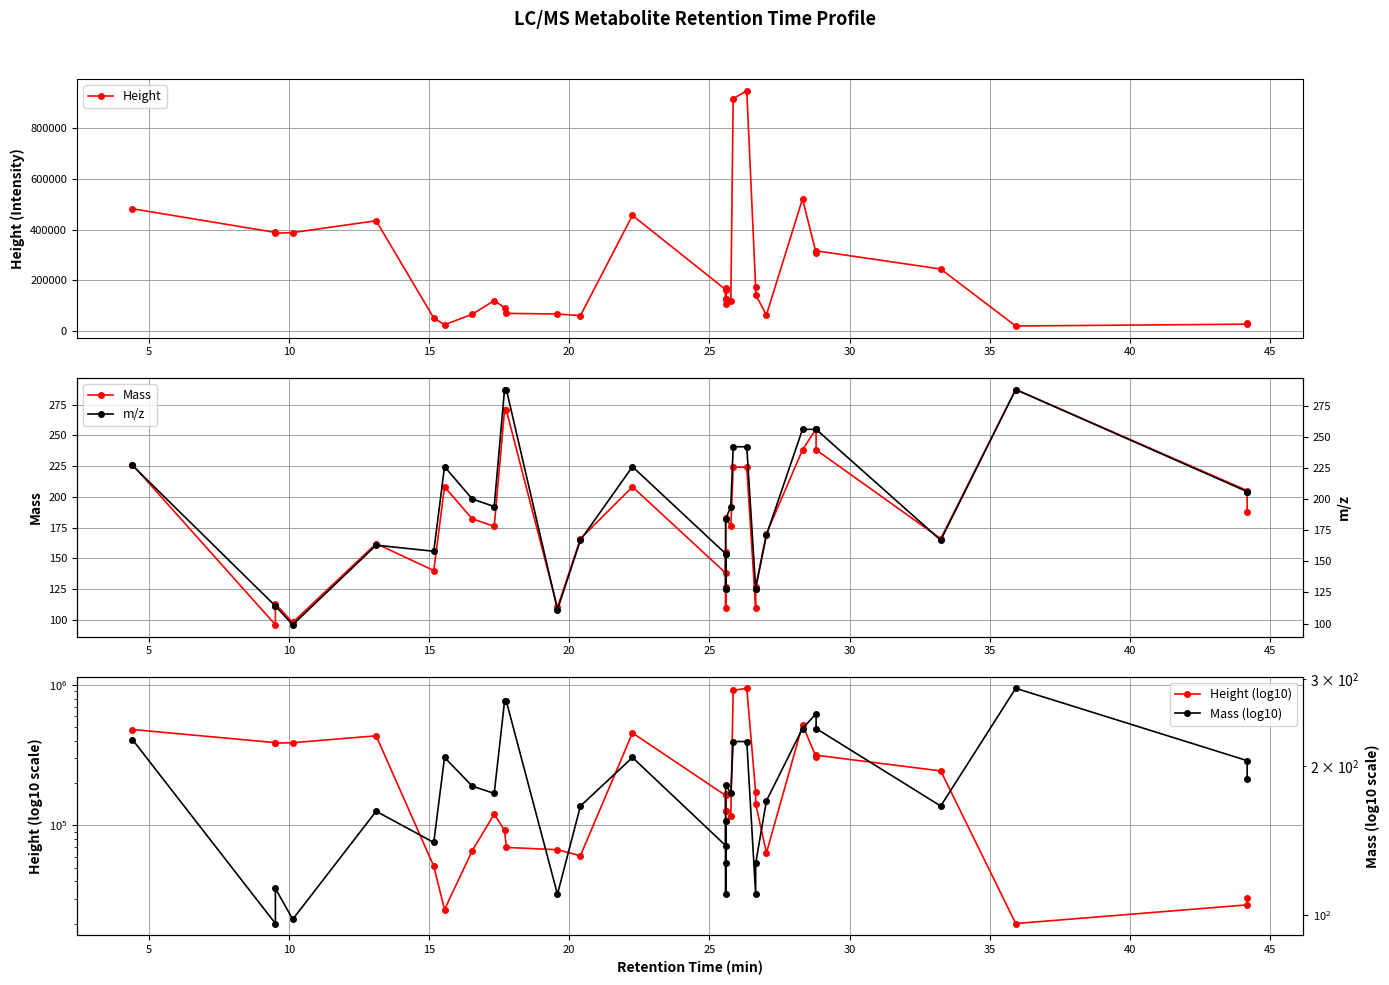

What is the difference between the maximum and minimum values in the Height series?

926419.0